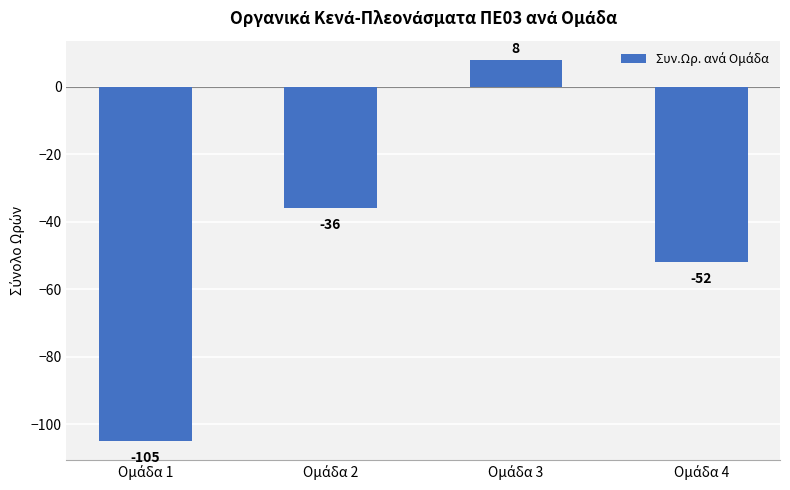

How many values are above zero?

1